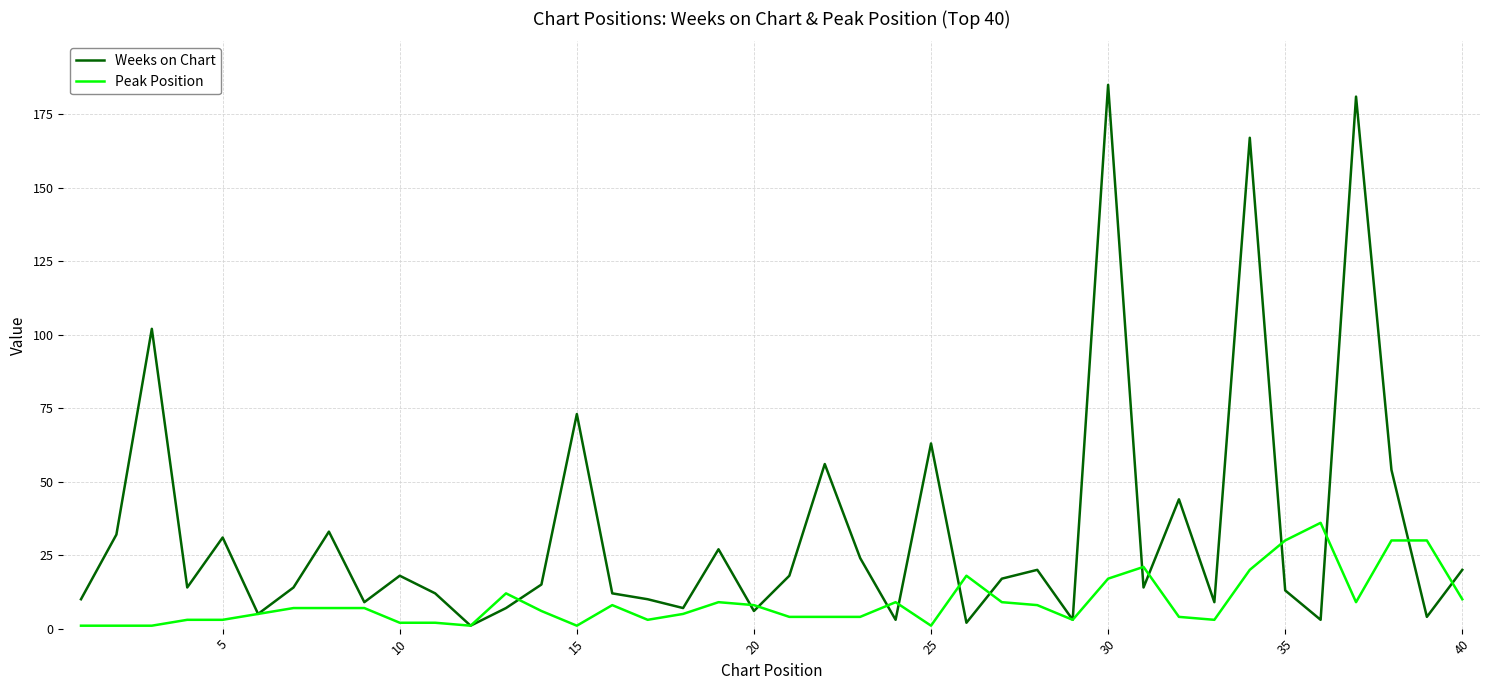

Which series ends up on top after the final intersection of Peak Position and Weeks on Chart?

Weeks on Chart